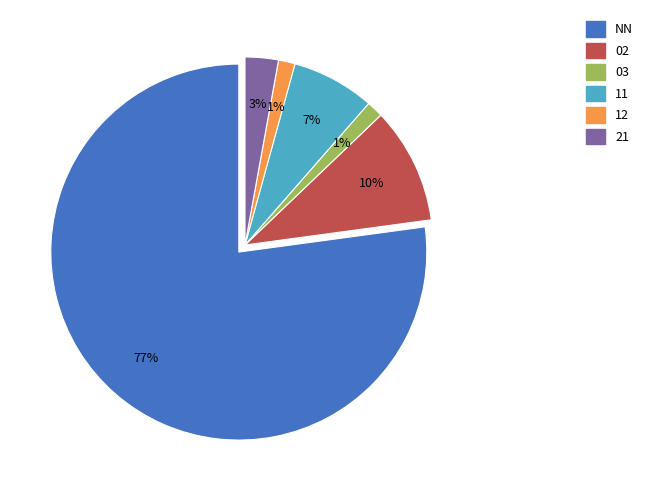

Is there any slice that represents more than half of the pie?

Yes